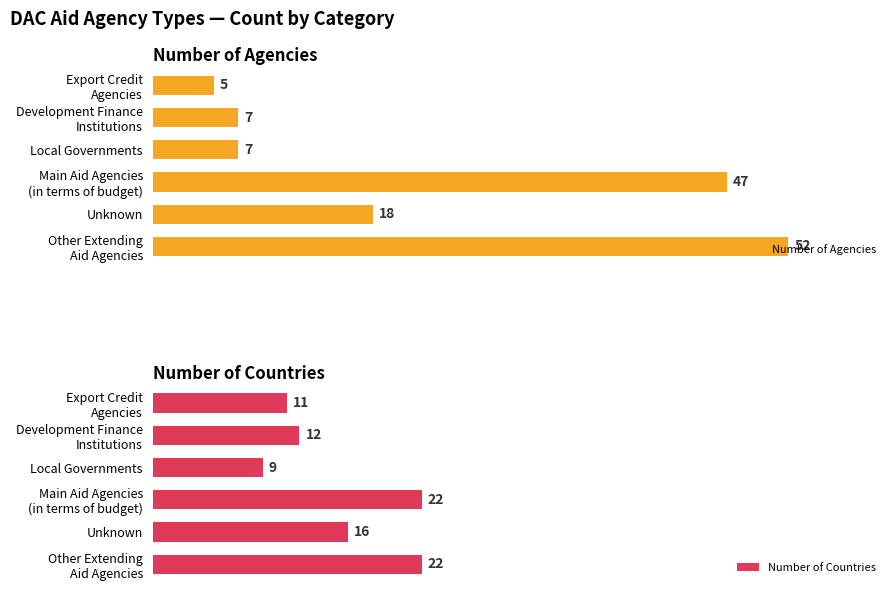

Where is Number of Agencies nearest to the value 28?

Unknown